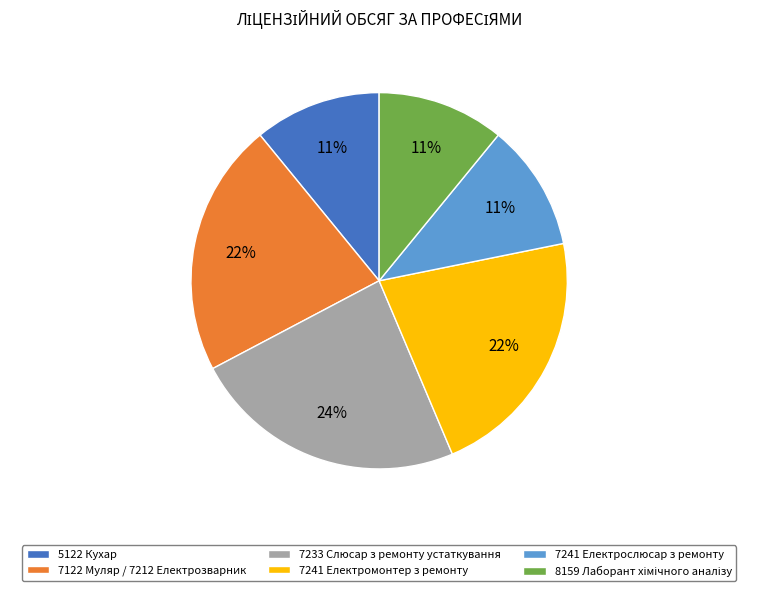

True or false: 7241 Електрослюсар з ремонту accounts for 3% of the total.

False